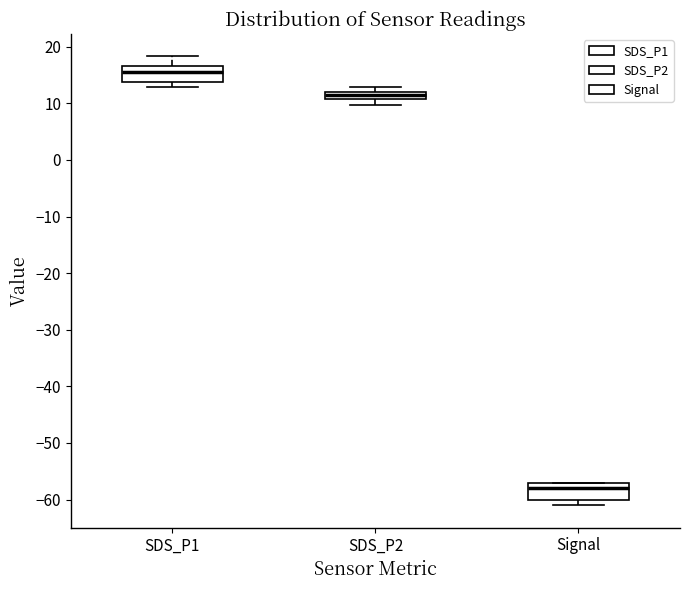

Where does the median line of the box for Signal sit on the y-axis? The values are not printed on the chart, so give them approximately, as read against the axis.

-58